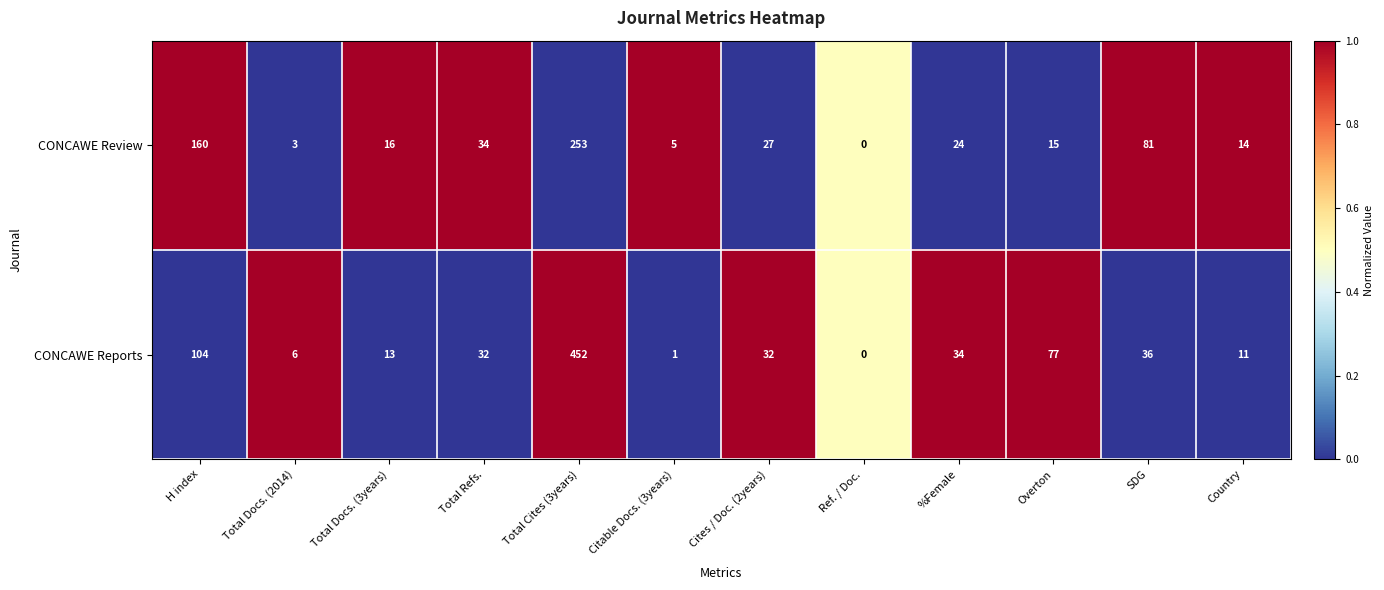

Reading left to right, transcribe all the data shown in this chart.

CONCAWE Review: 160	3	16	34	253	5	27	0	24	15	81	14
CONCAWE Reports: 104	6	13	32	452	1	32	0	34	77	36	11